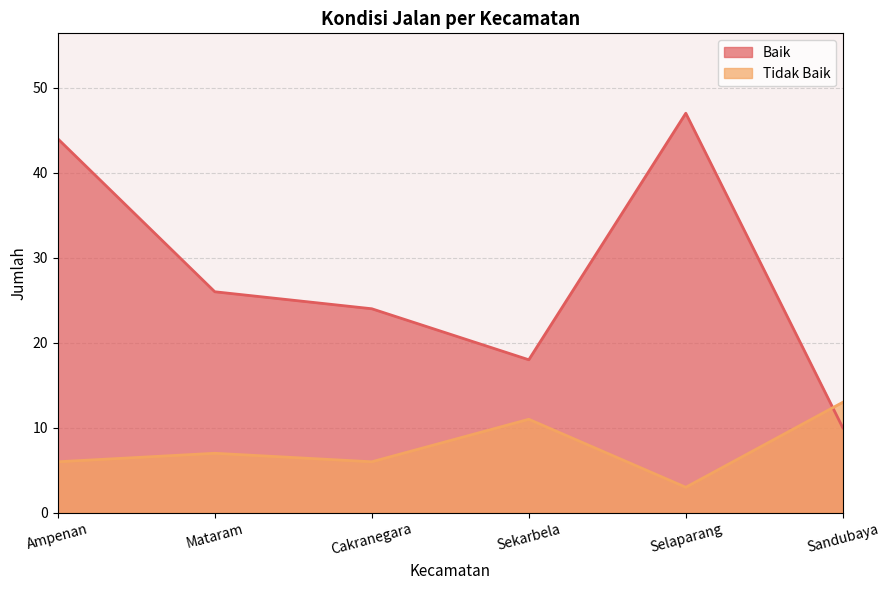

True or false: Baik has a value of 14 at Cakranegara.

False